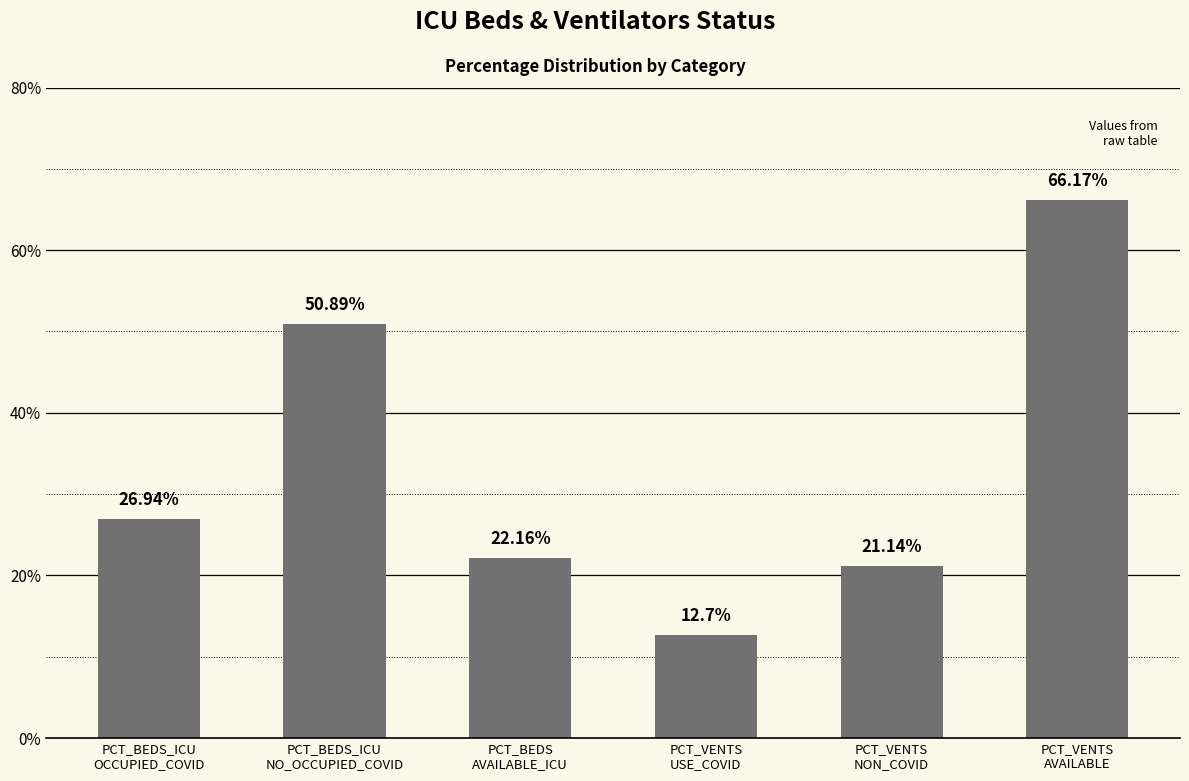

How many categories are shown in the chart?

6